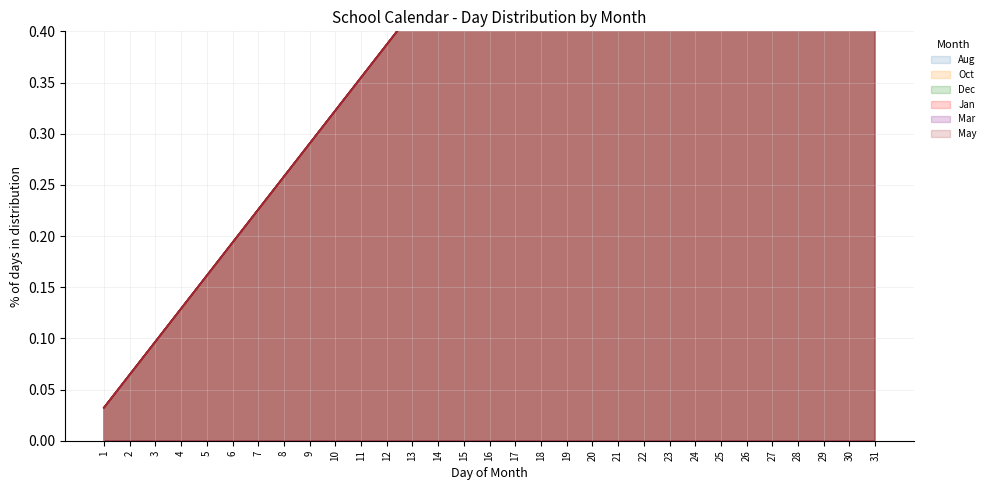

Rank the series by their maximum value, from lowest to highest.

Aug, Oct, Dec, Jan, Mar, May